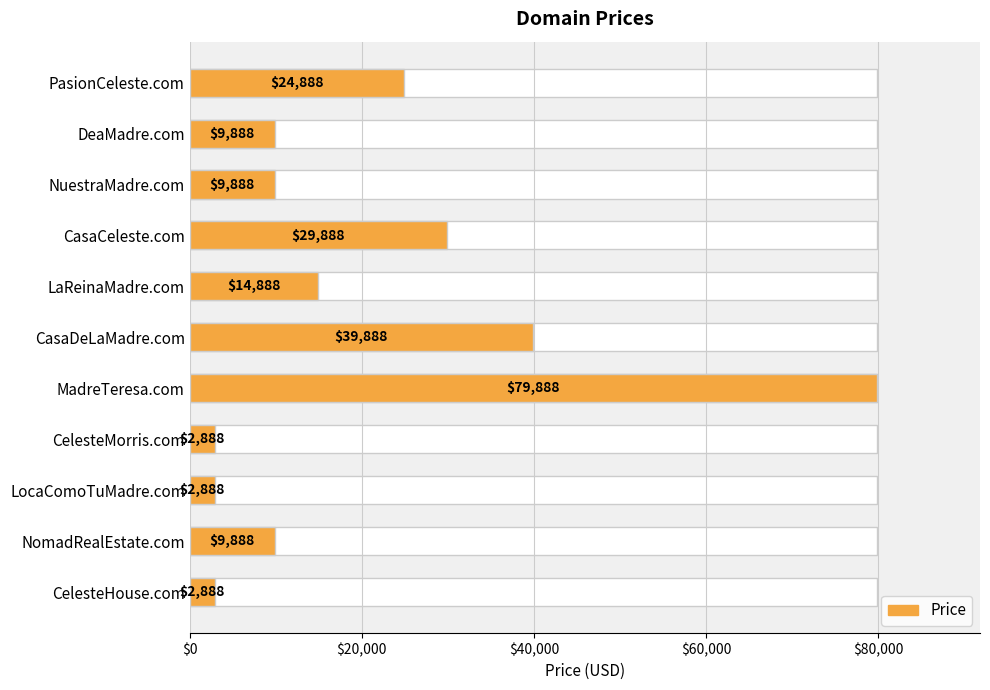

How many values exceed 9888?

5